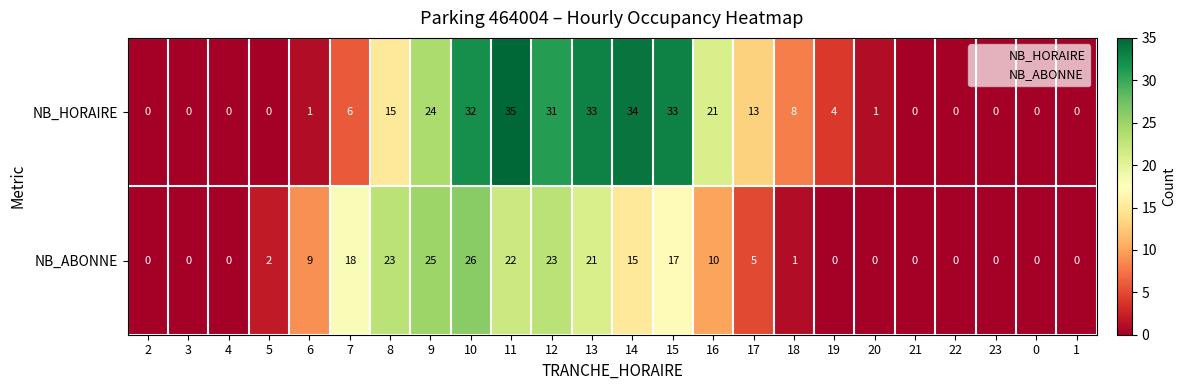

At 6, list the series in order from smallest to largest.

NB_HORAIRE, NB_ABONNE